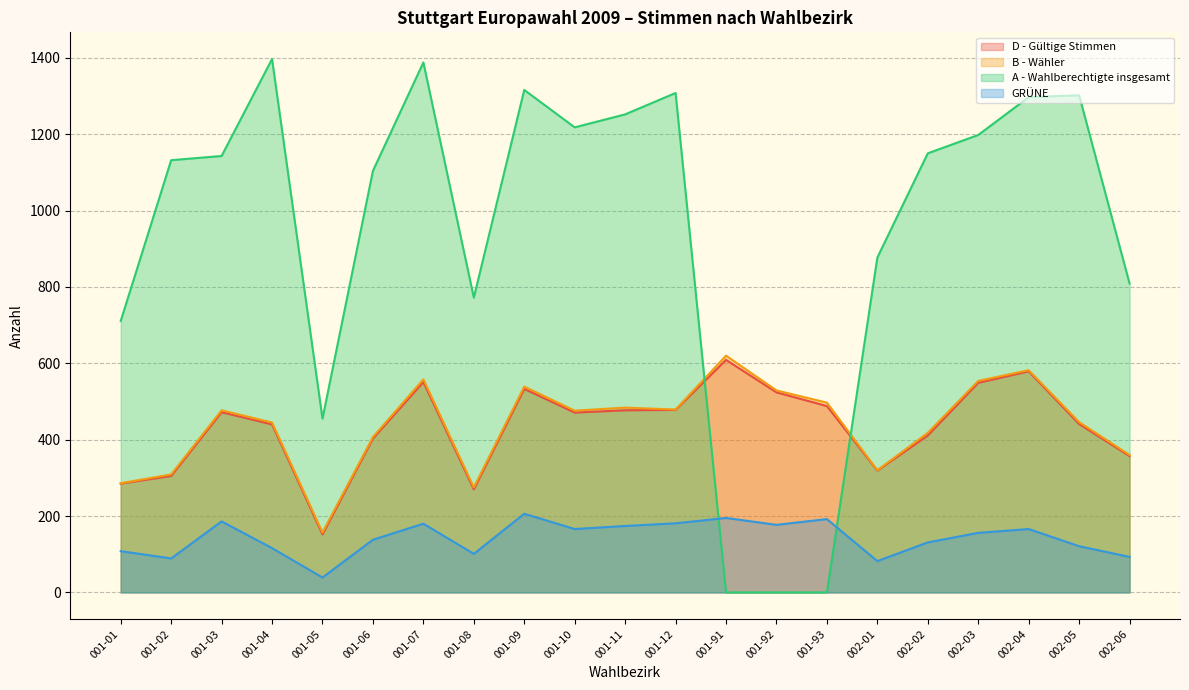

What is the total value across all series at 001-02?

1835